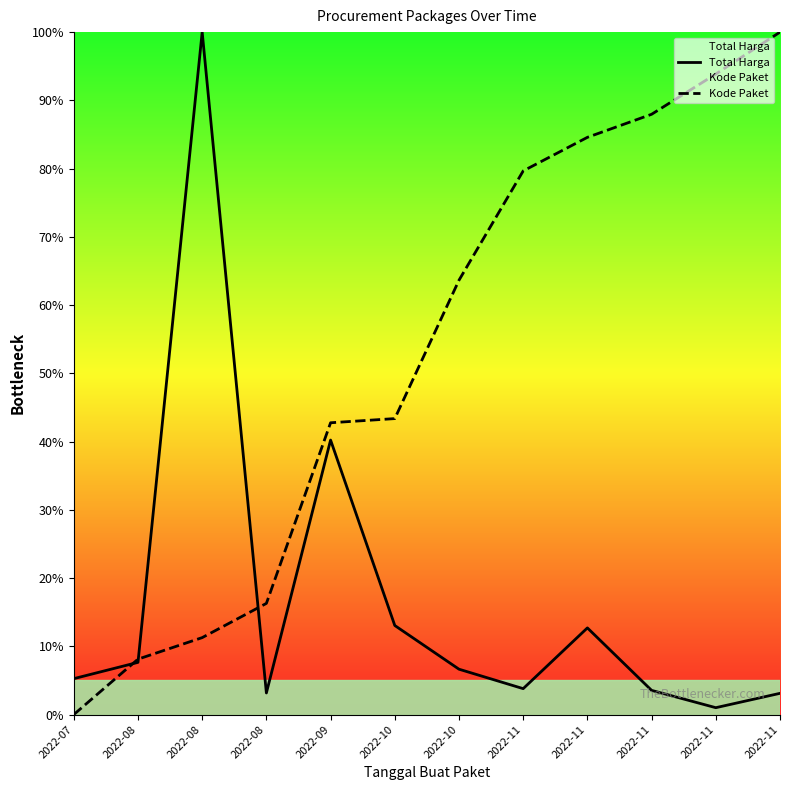

Read the Kode Paket value at 2022-10.

43.4